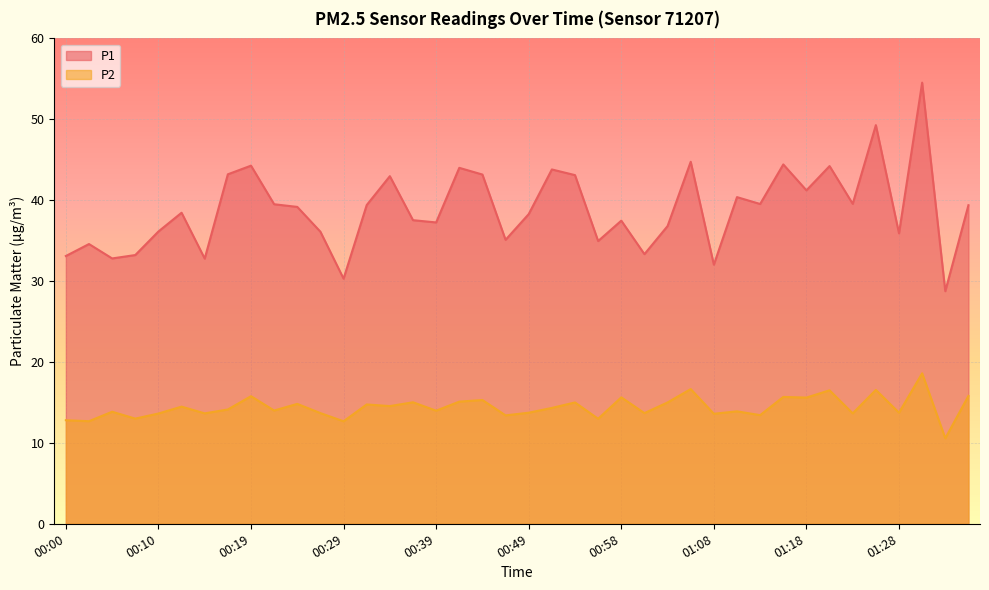

Where is the first local minimum for P2?

00:02